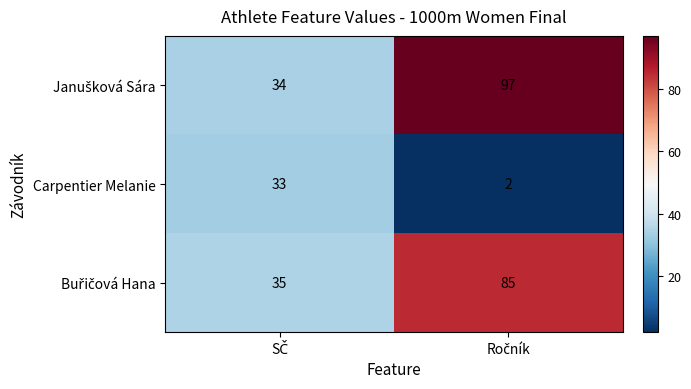

What is the difference between the maximum and minimum values in the Carpentier Melanie series?

31